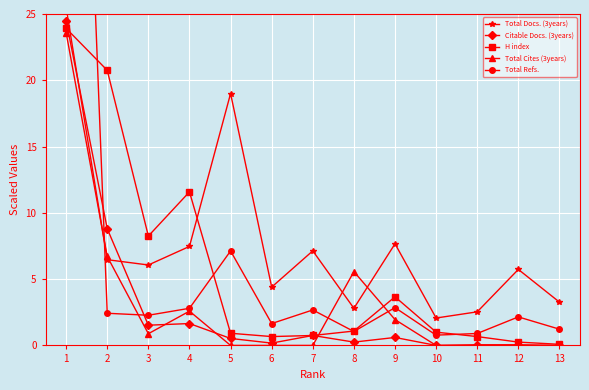

What is the average value of the Total Docs. (3years) series?

7.7